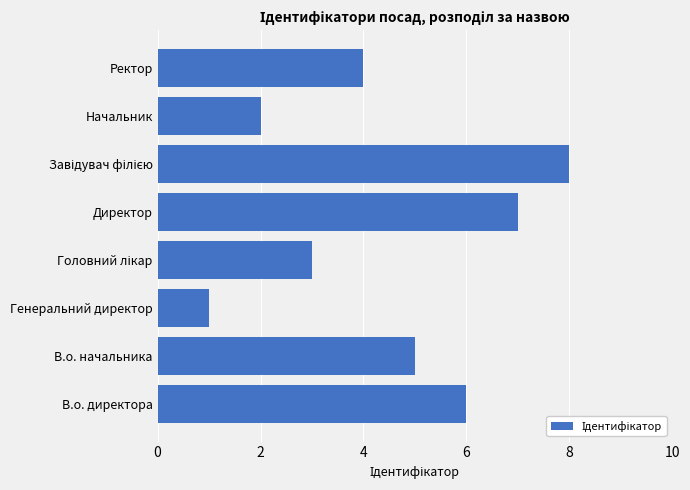

Does the chart contain any negative values?

No